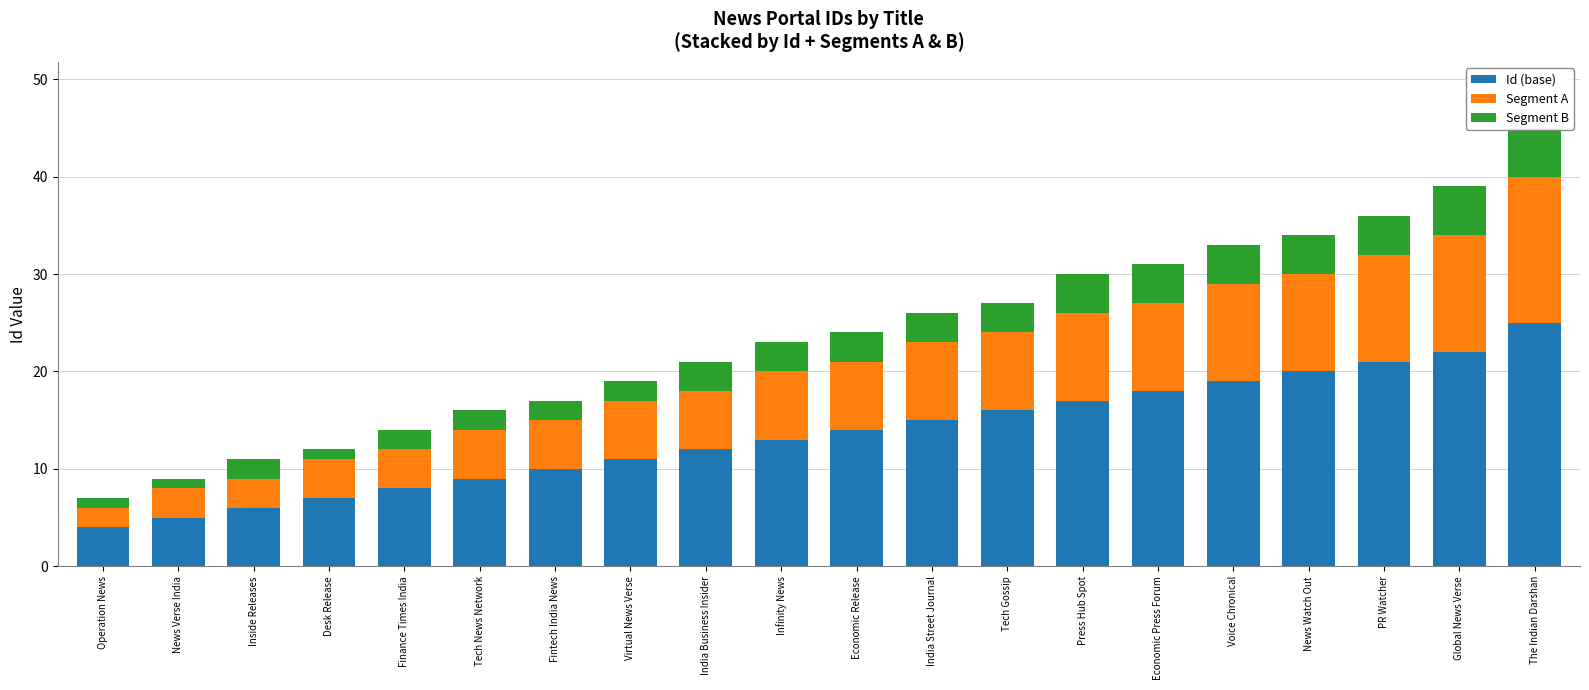

Rank the series by their average value, from highest to lowest.

Id (base), Segment A, Segment B